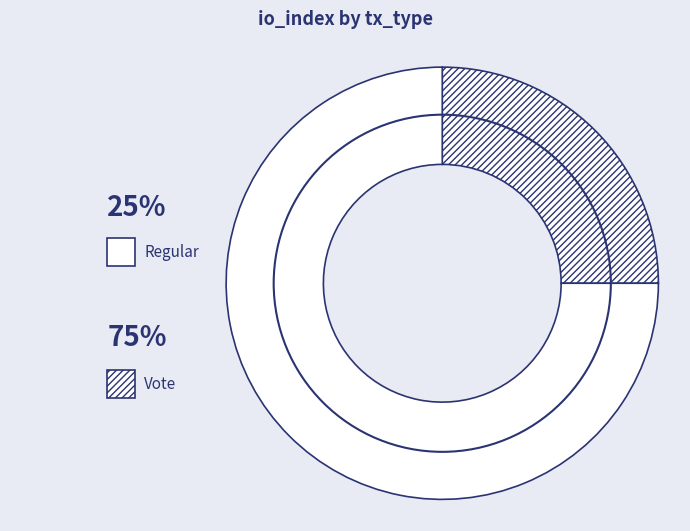

True or false: Regular accounts for 25% of the total.

True